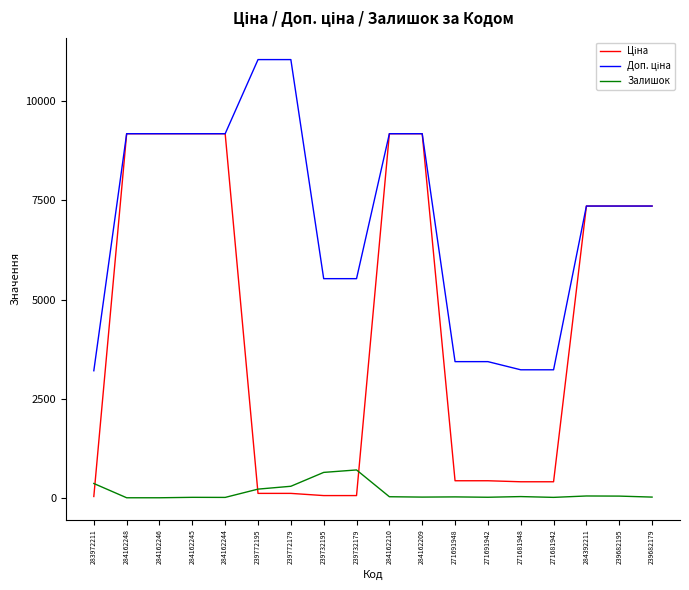

What is the maximum value for Залишок?

702.0